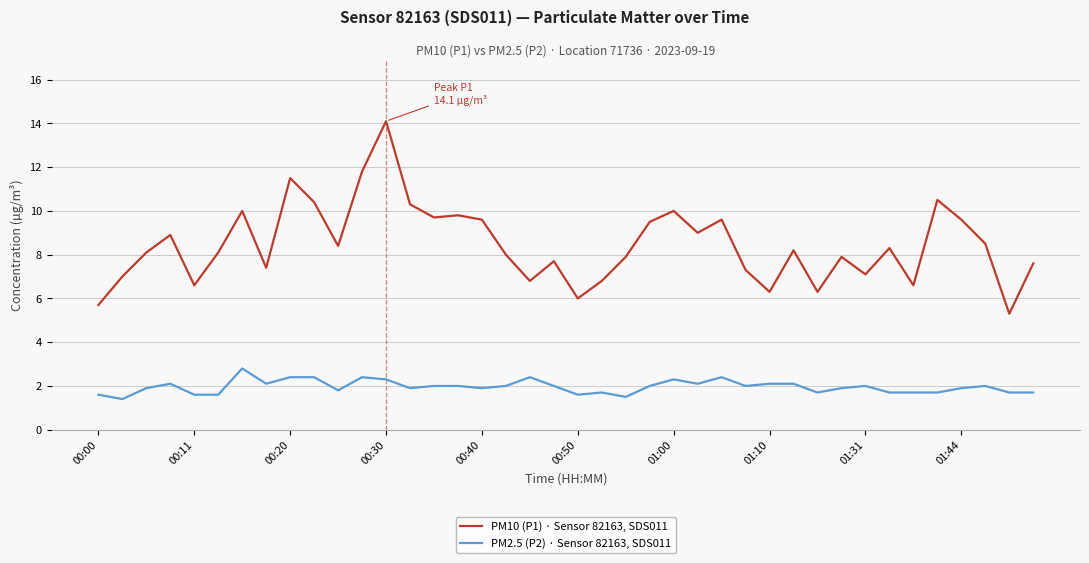

Which series has the widest spread of values?

PM10 (P1) · Sensor 82163, SDS011